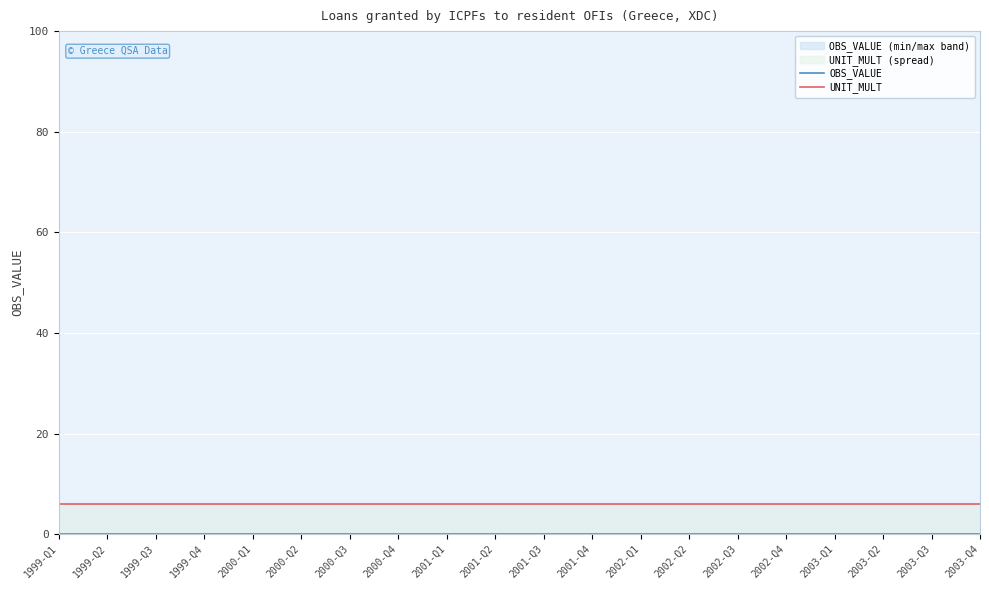

Rank the series by their maximum value, from lowest to highest.

OBS_VALUE, UNIT_MULT